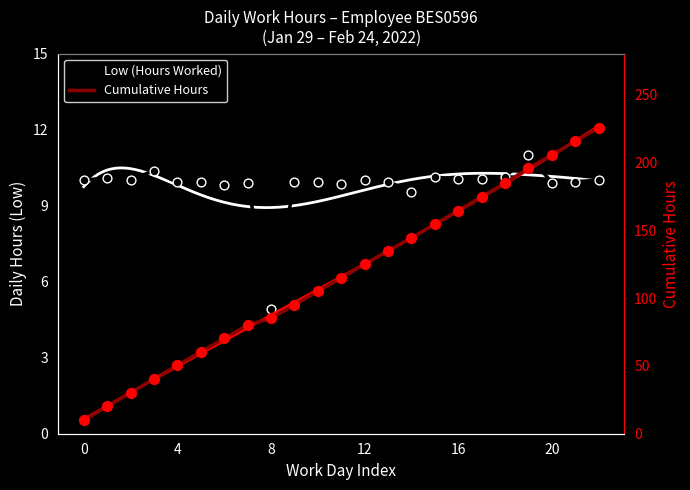

Is the value of Cumulative Hours at 8 greater than the value of Low (Hours Worked) at 13?

Yes